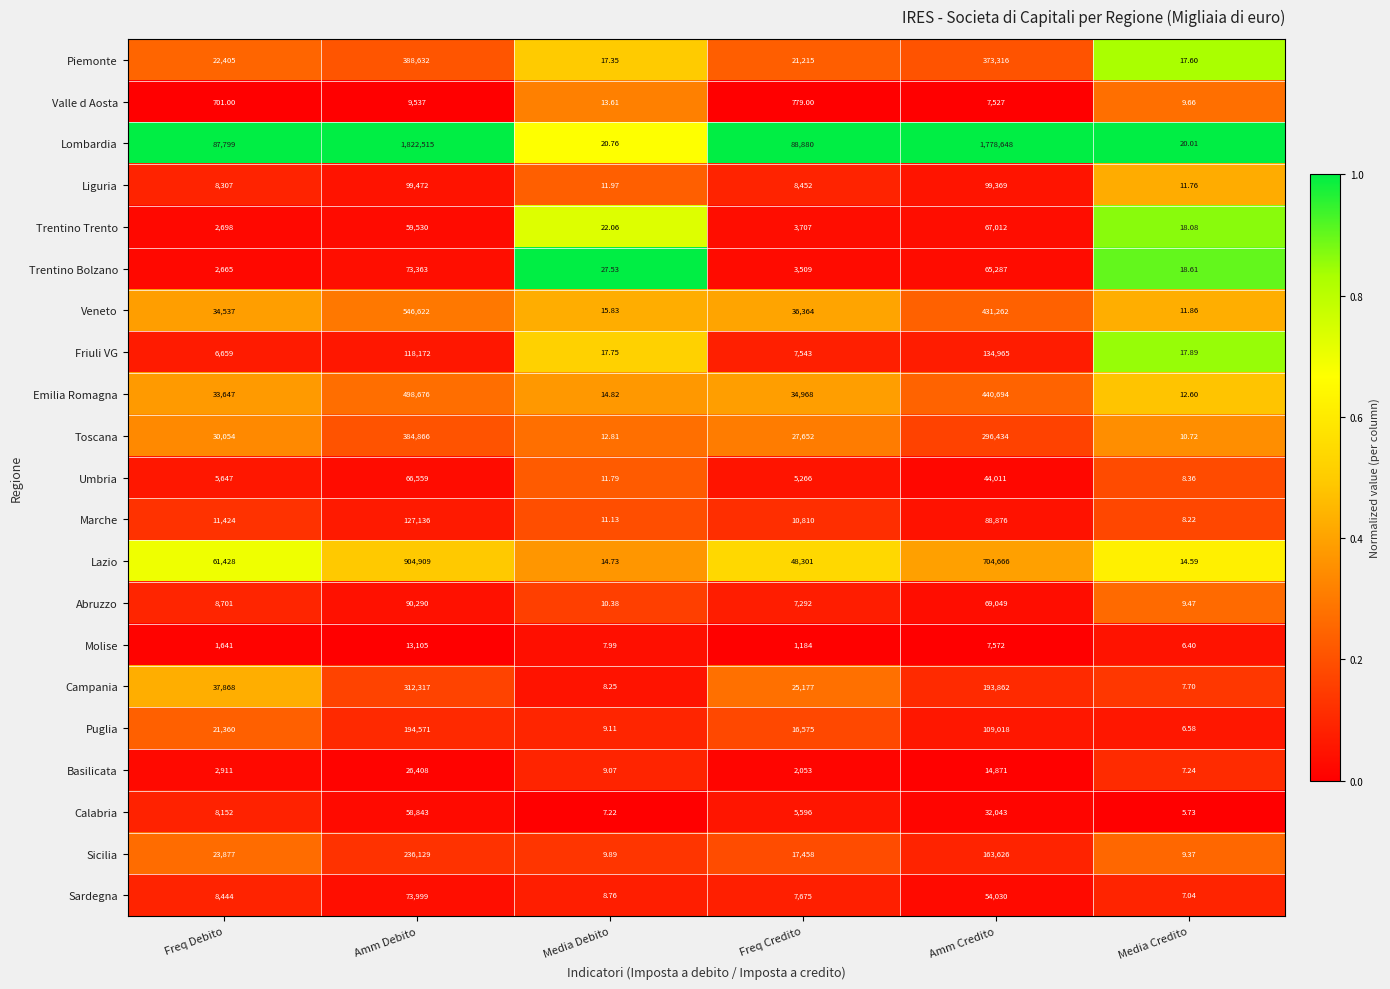

Which series has the largest total across all categories?

Lombardia